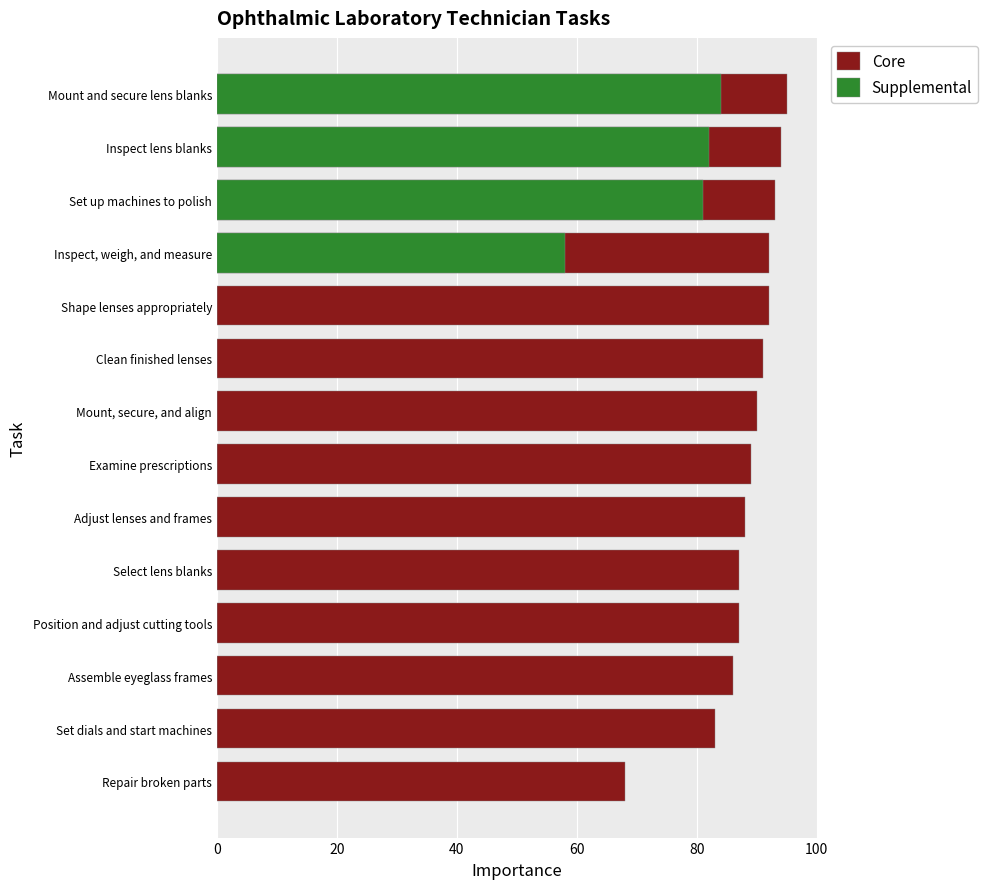

What is the sum of the Core values at Repair broken parts and Assemble eyeglass frames?

154